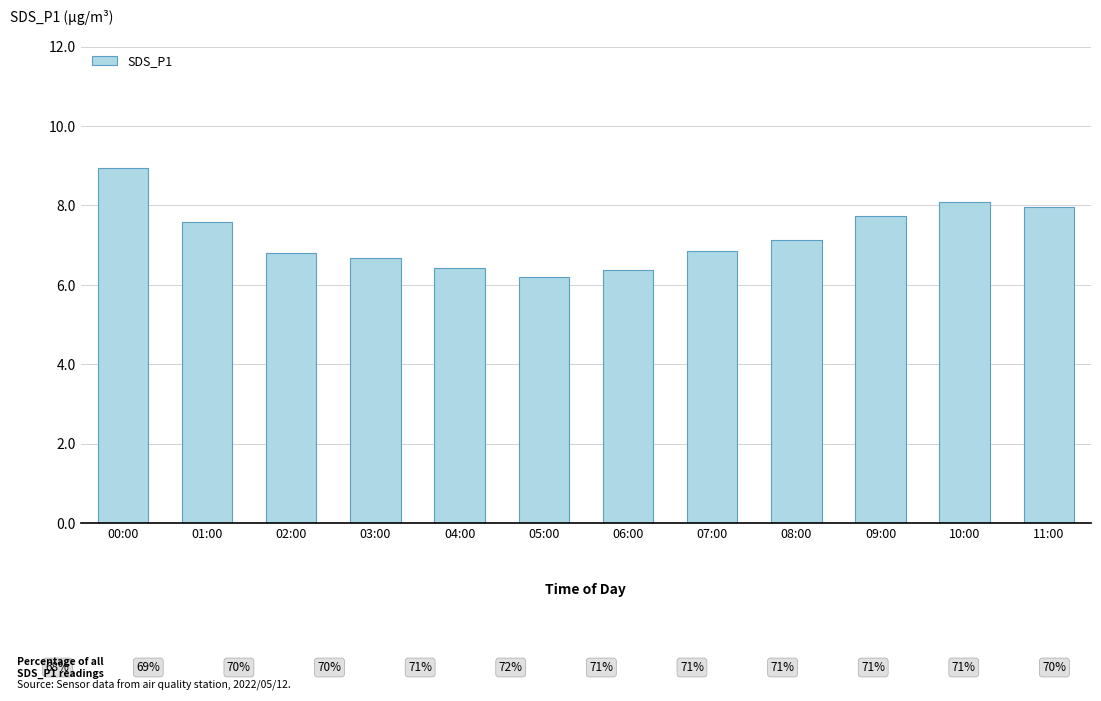

What is the label of the 10th bar from the left?

09:00